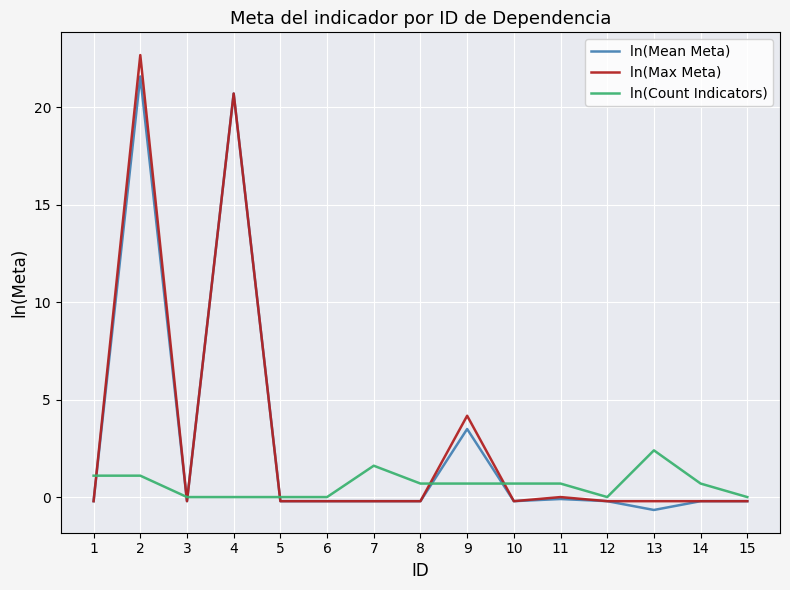

What is the sum of all ln(Count Indicators) values?

9.7